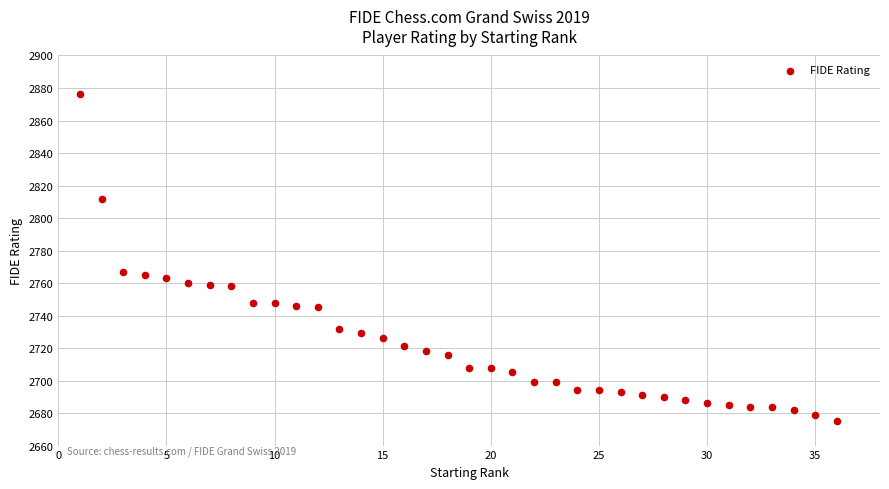

What is the range of X values (max minus min)?

35